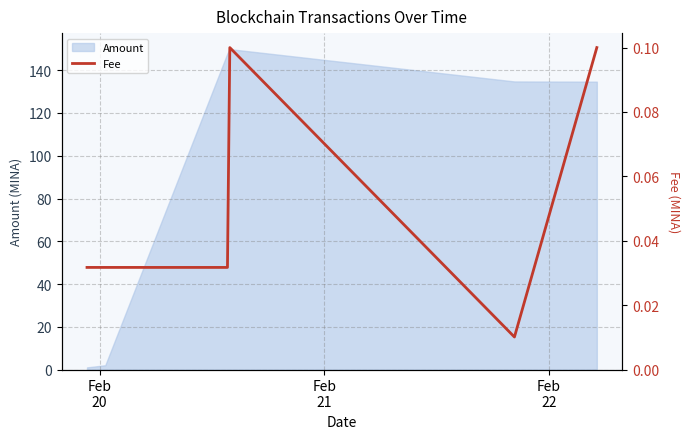

How many lines are shown in the chart?

1